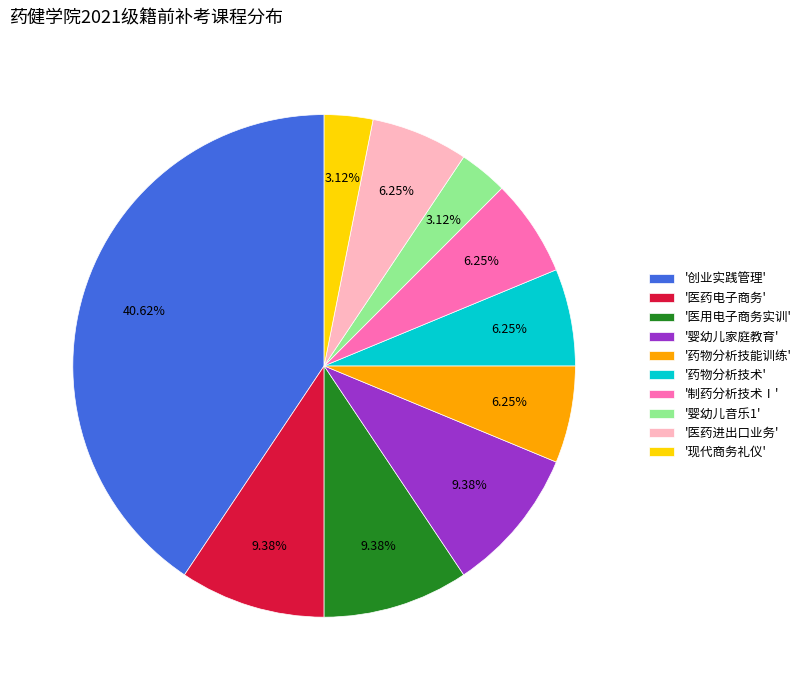

How many segments does this pie chart have?

10